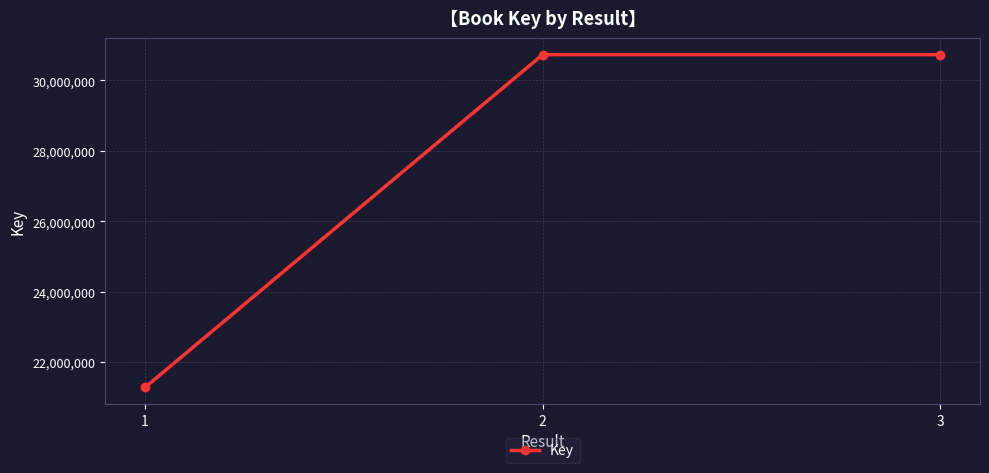

What is the average value?

27579327